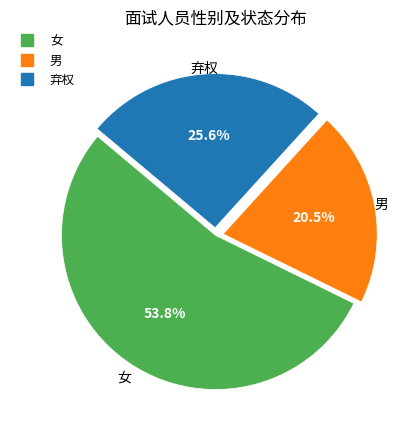

To the nearest percent, what portion does 女 represent?

54%